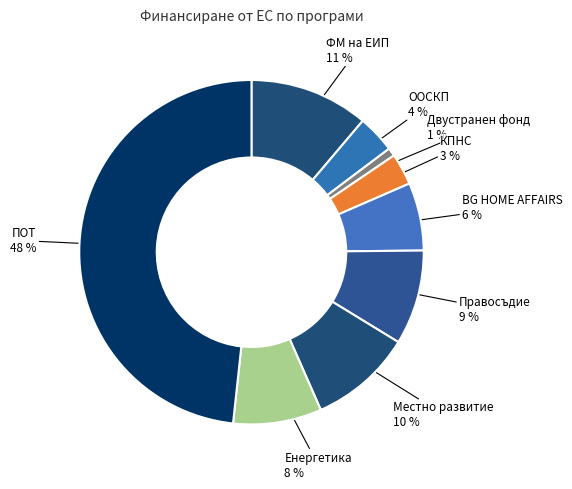

To the nearest percent, what is the average slice percentage?

11%